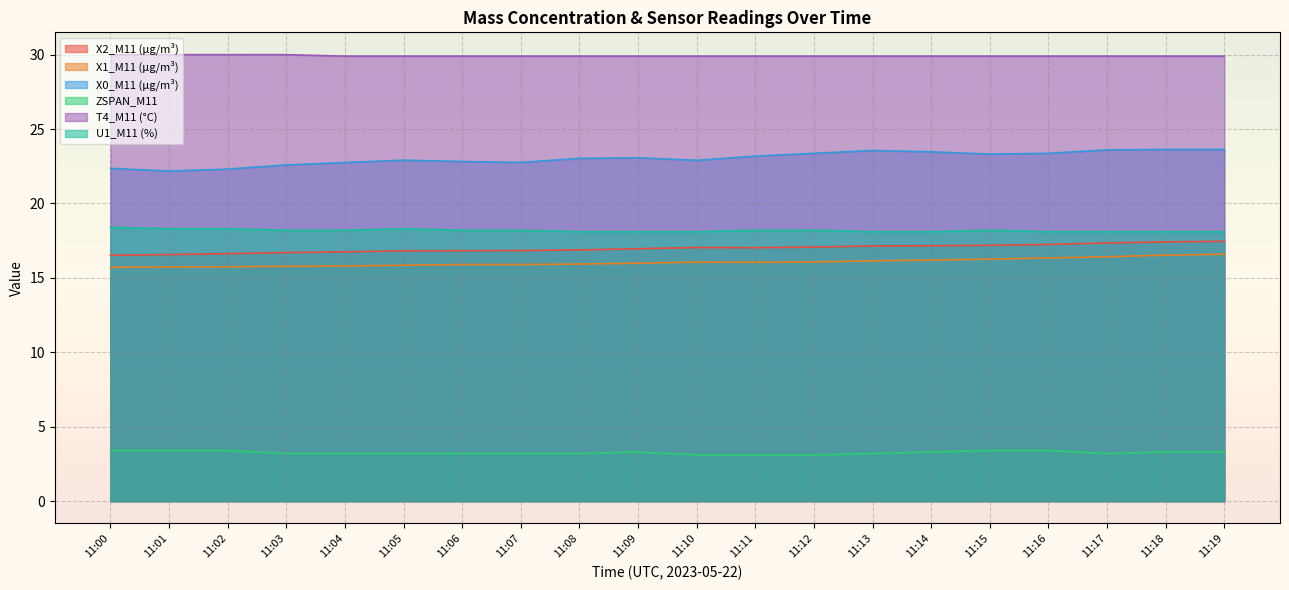

What are all the series names shown in the legend?

X2_M11 (μg/m³), X1_M11 (μg/m³), X0_M11 (μg/m³), ZSPAN_M11, T4_M11 (°C), U1_M11 (%)